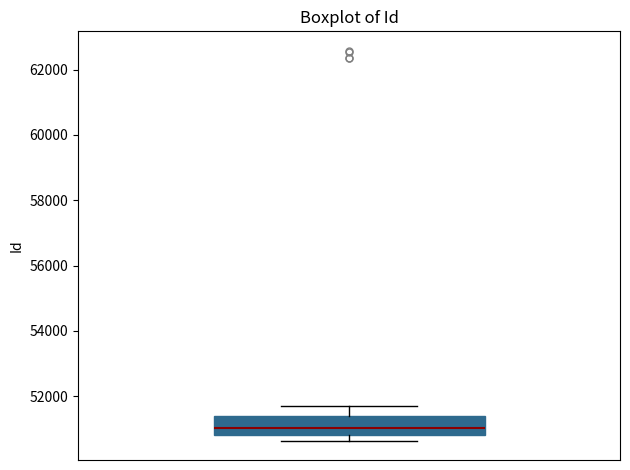

Transcribe this box plot: give where the median line is, the range the box spans, and where the two whiskers end, as read against the y-axis. The values are not printed on the chart, so give them approximately, as read against the axis.

median 51000, box 50800 to 51400, whiskers 50600 to 51800